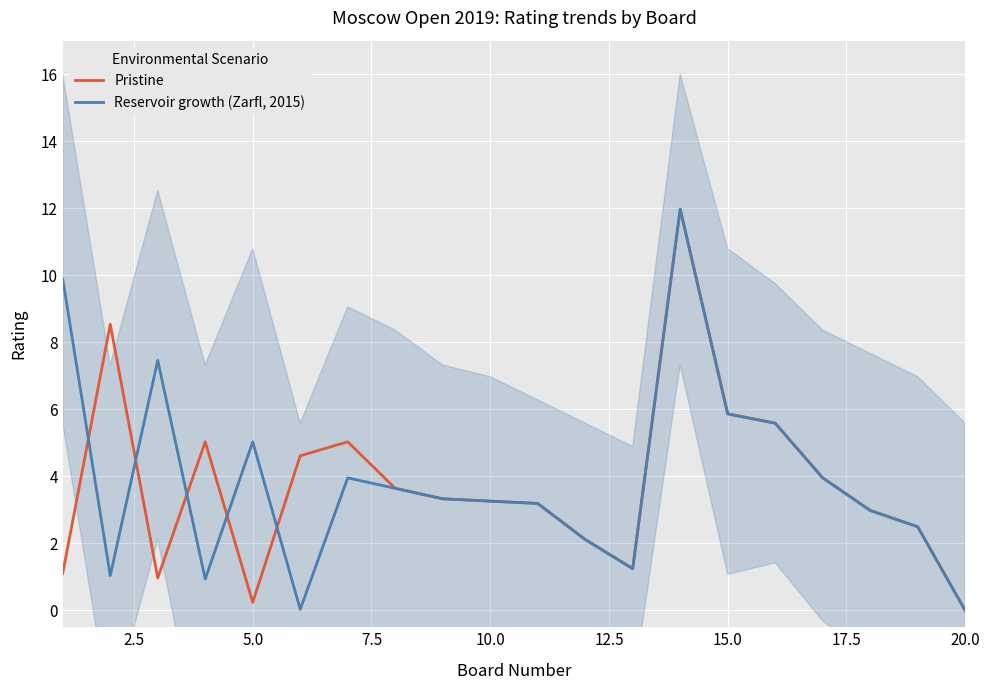

After their last crossing, which series has the higher values: Reservoir growth (Zarfl, 2015) or Pristine?

Pristine